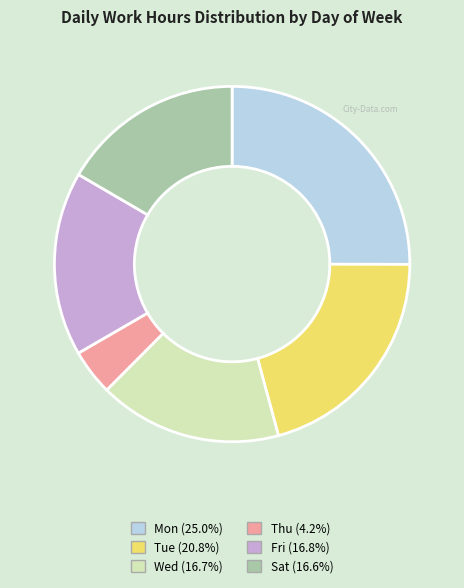

Is Sat (16.6%) the majority of the pie?

No